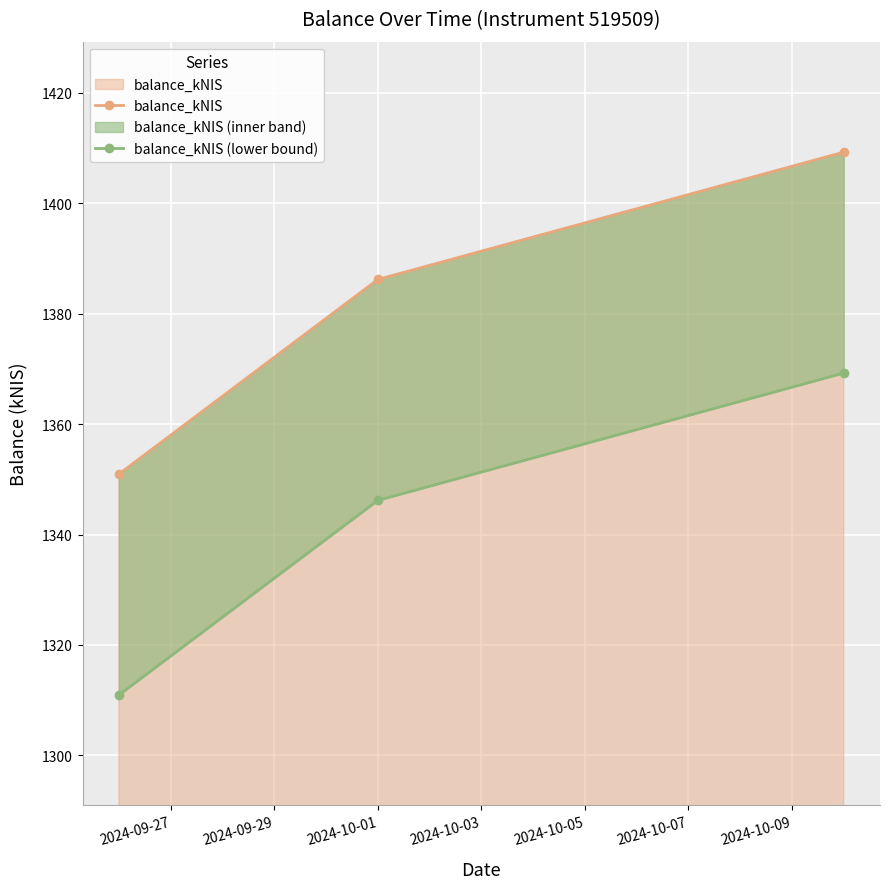

Is it true that balance_kNIS (lower bound) equals 1878.7 at 2024-09-27?

False